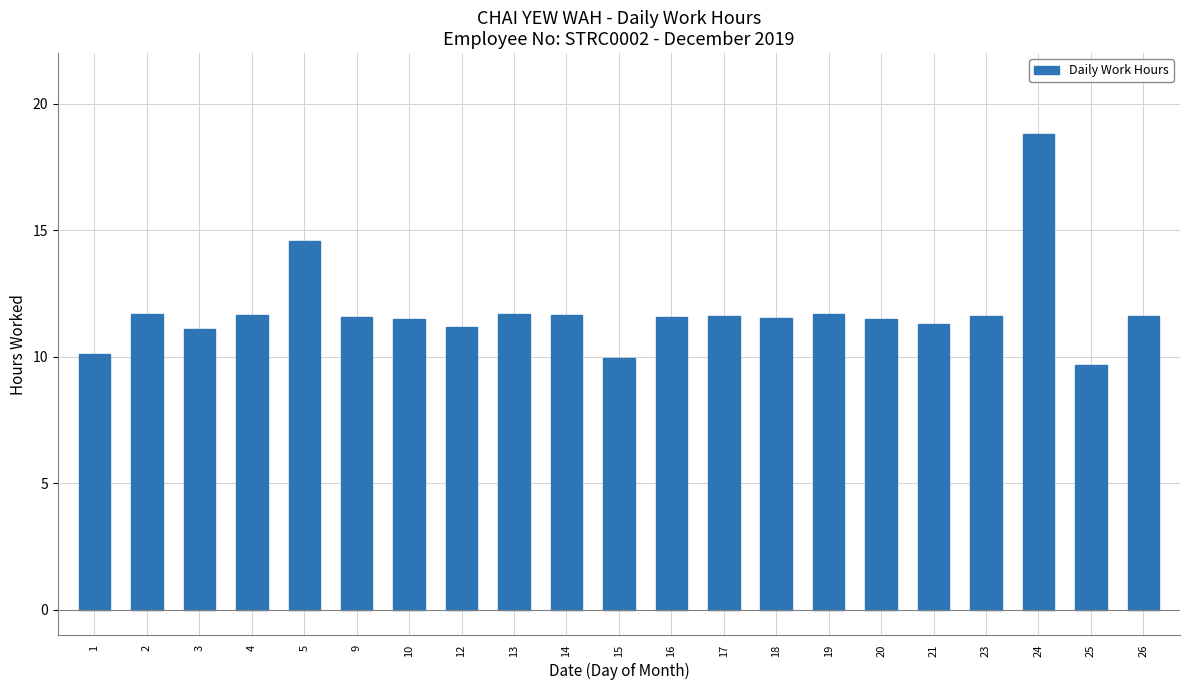

Is it true that the value at 23 is 7.5?

False